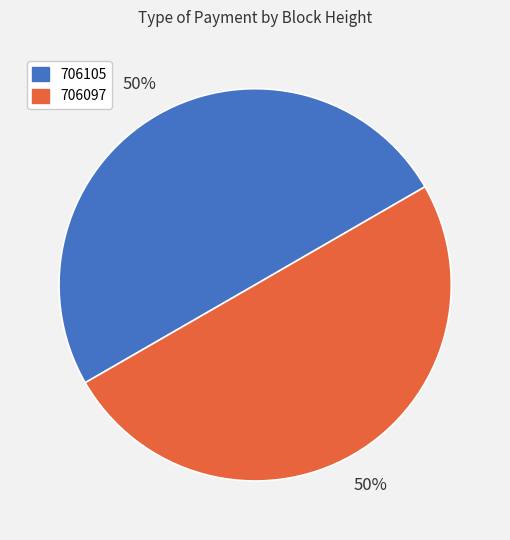

How many slices are in this pie chart?

2